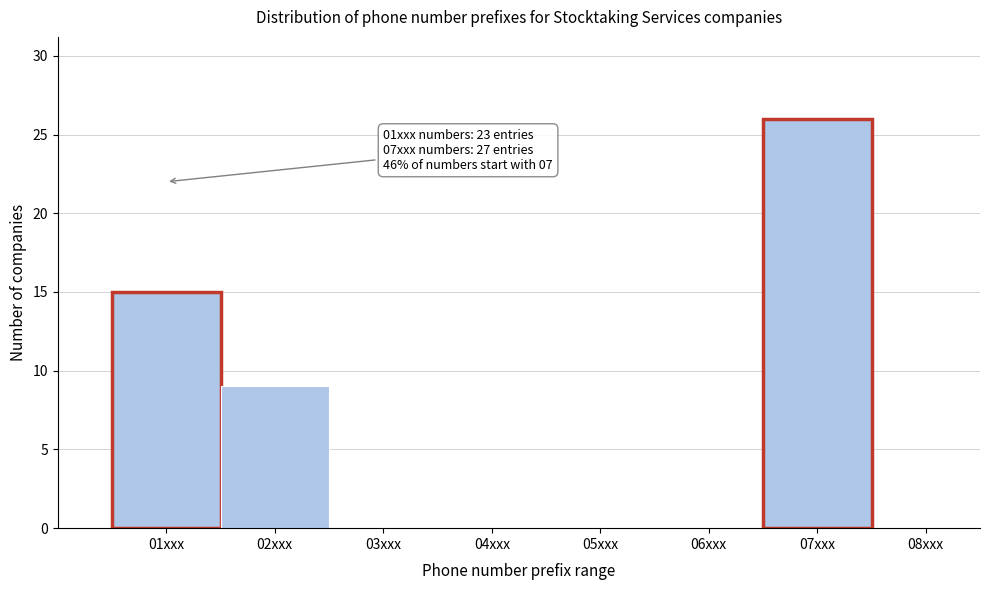

Reading left to right, what are all the values shown in this chart?

01xxx=15	02xxx=9	03xxx=0	04xxx=0	05xxx=0	06xxx=0	07xxx=26	08xxx=0